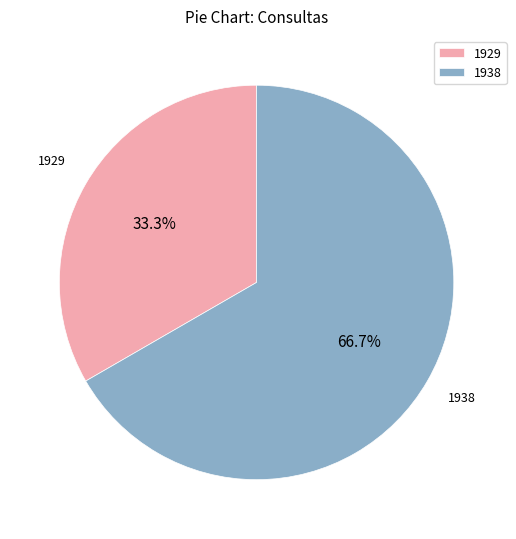

Count the number of slices in the pie.

2